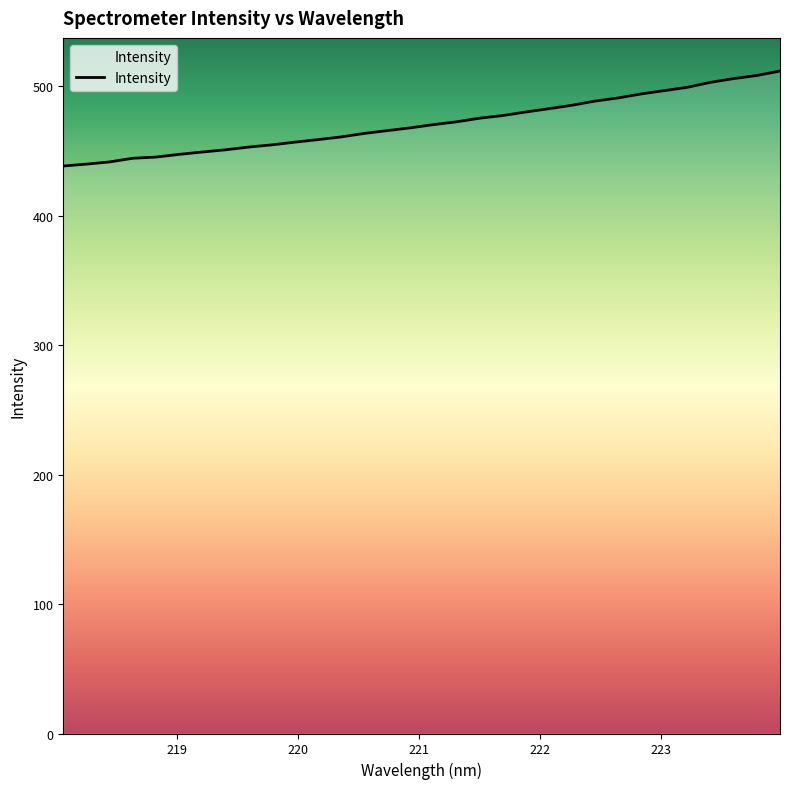

What is the difference between the maximum and minimum values?

73.4